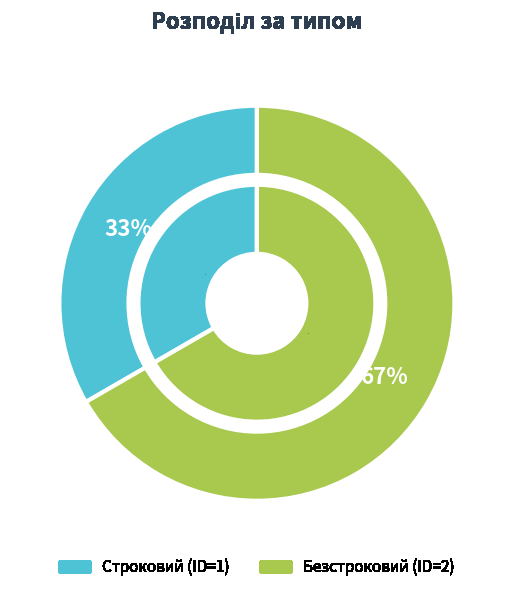

Which category has the smallest portion of the pie?

Строковий